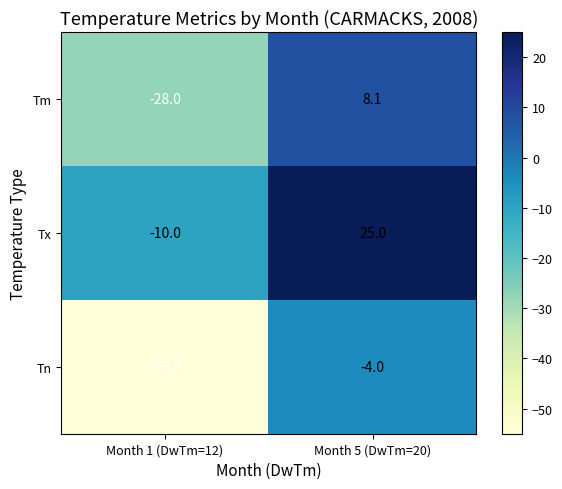

Reading right to left, extract all data points from this chart.

Tm: 8.1	-28.0
Tx: 25.0	-10.0
Tn: -4.0	-55.0